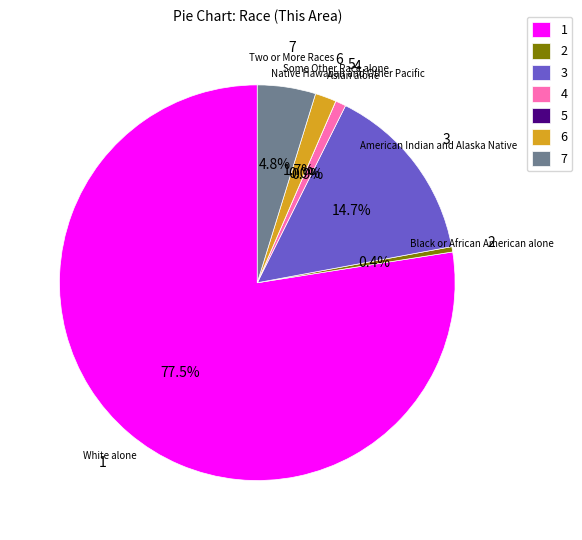

The American Indian and Alaska Native slice represents 8% of the pie. True or false?

False